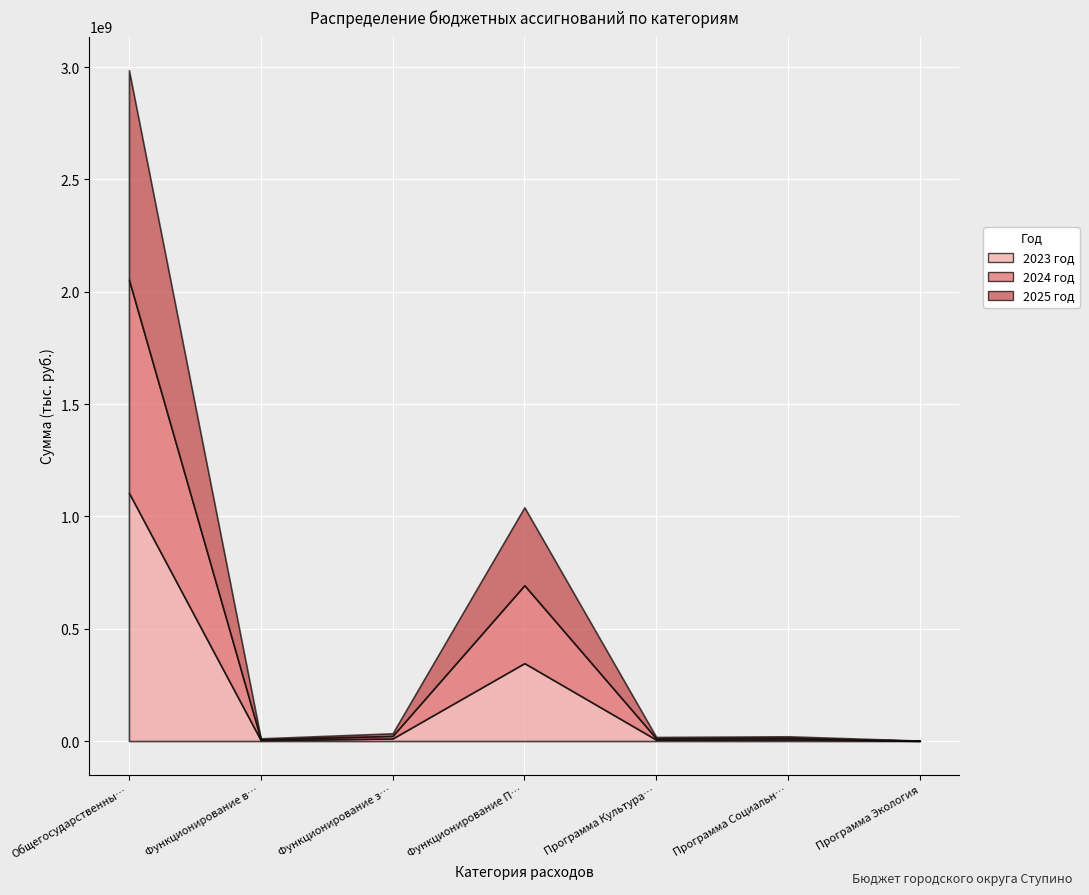

Which has a higher value, Программа Социальная защита or Функционирование Правительства?

Функционирование Правительства